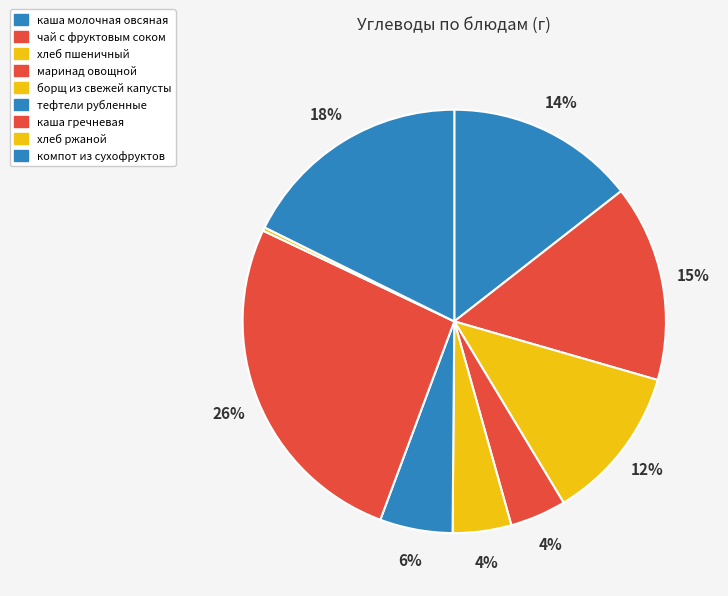

Is there a majority slice in this chart?

No